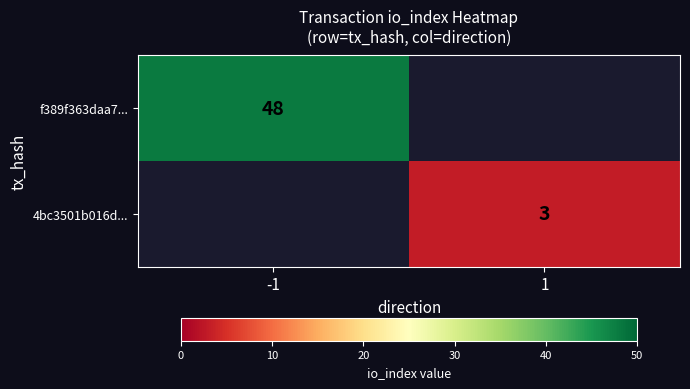

Is it true that f389f363daa7... equals 48 at -1?

True